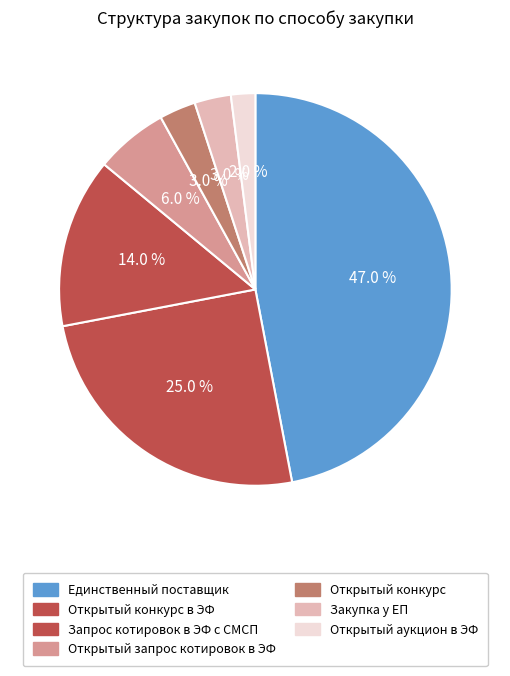

True or false: Открытый запрос котировок в ЭФ accounts for 14% of the total.

False